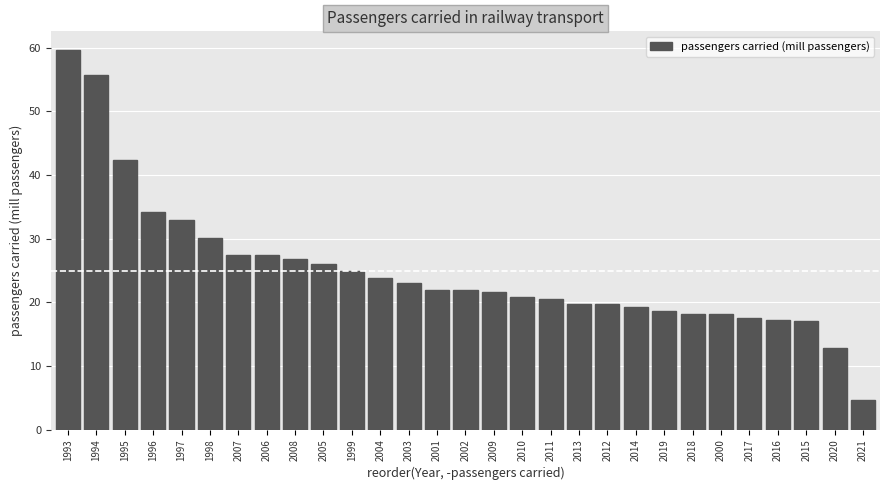

True or false: the data shows 30.1 at 1993.

False